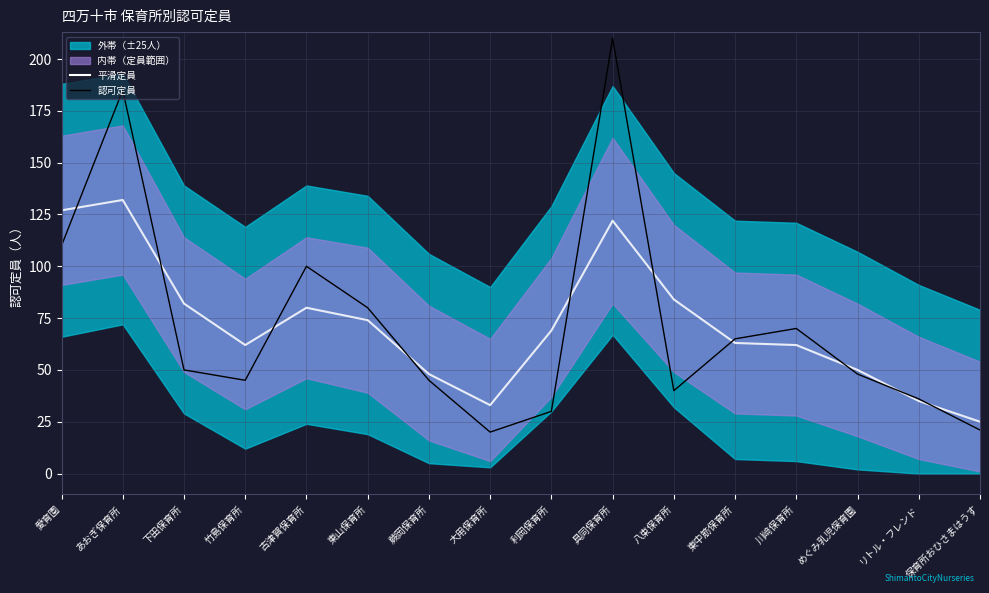

List the series in order of their peak value, highest first.

認可定員, 平滑定員